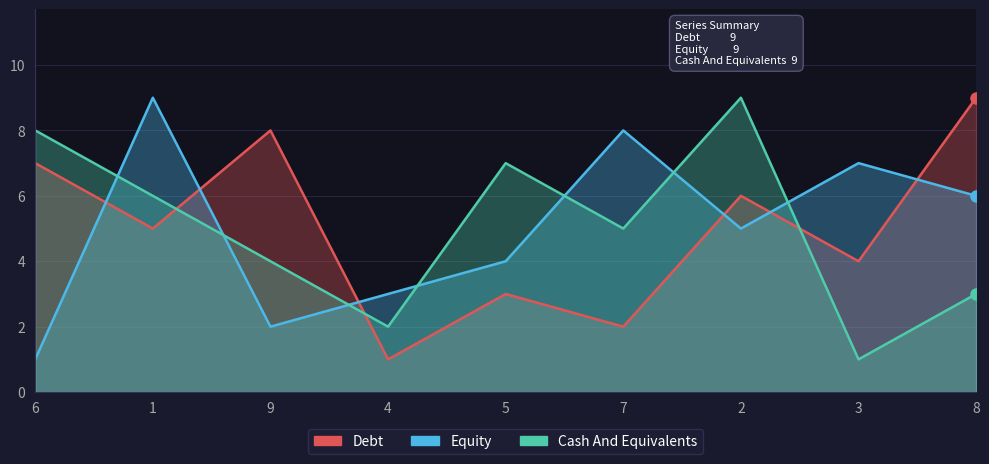

True or false: col_5 has more than 1 interior local peaks.

True